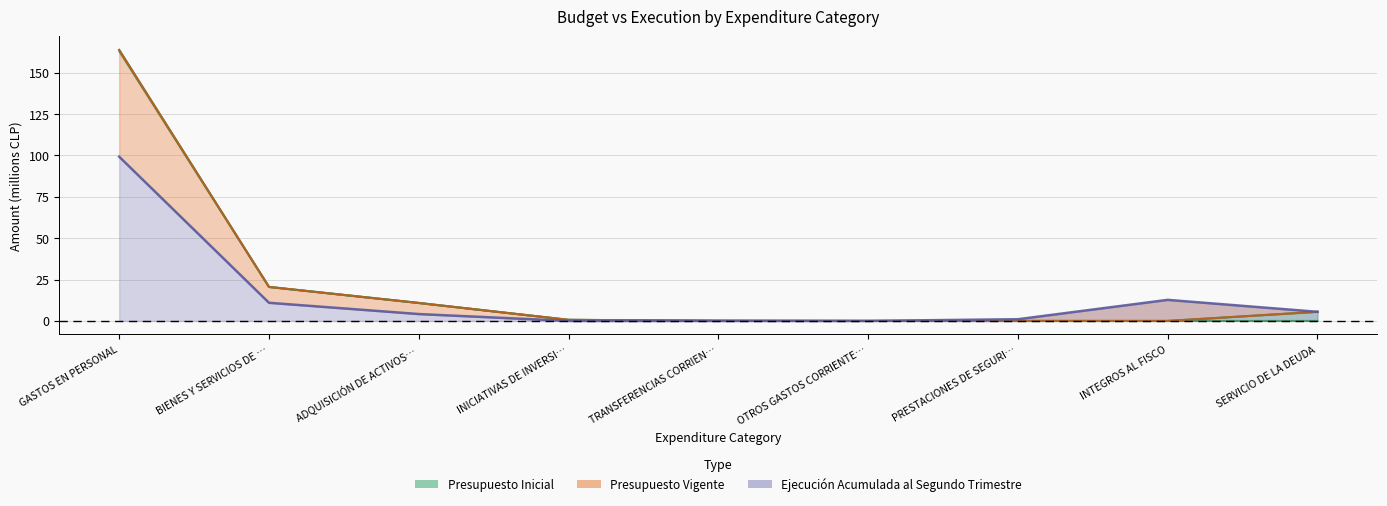

Which has a higher value, PRESTACIONES DE SEGURI… or BIENES Y SERVICIOS DE …?

BIENES Y SERVICIOS DE …